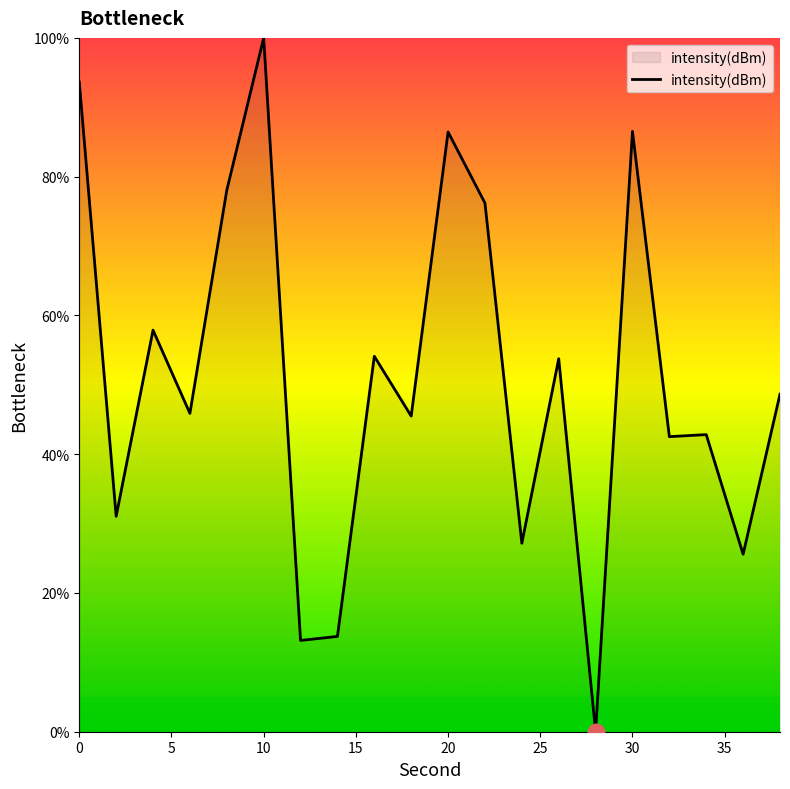

What is the difference between the maximum and minimum values?

100.0